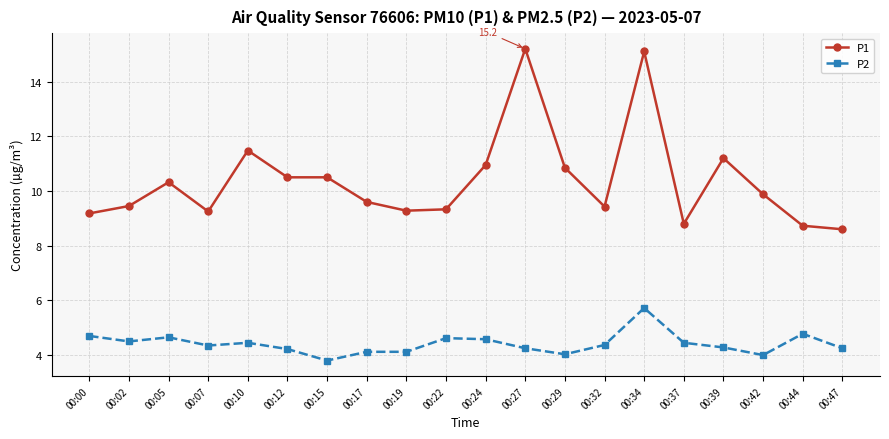

True or false: P1 has more than 1 points higher than both neighbors.

True